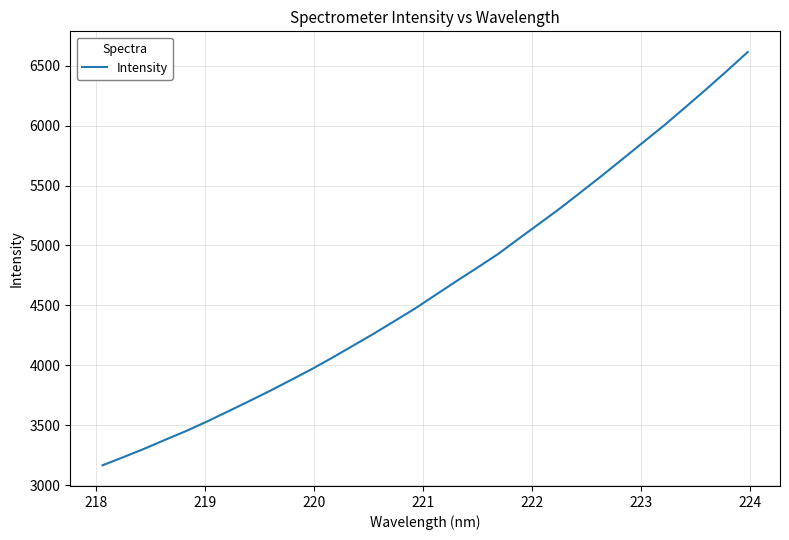

What is the difference between the maximum and minimum values?

3449.0